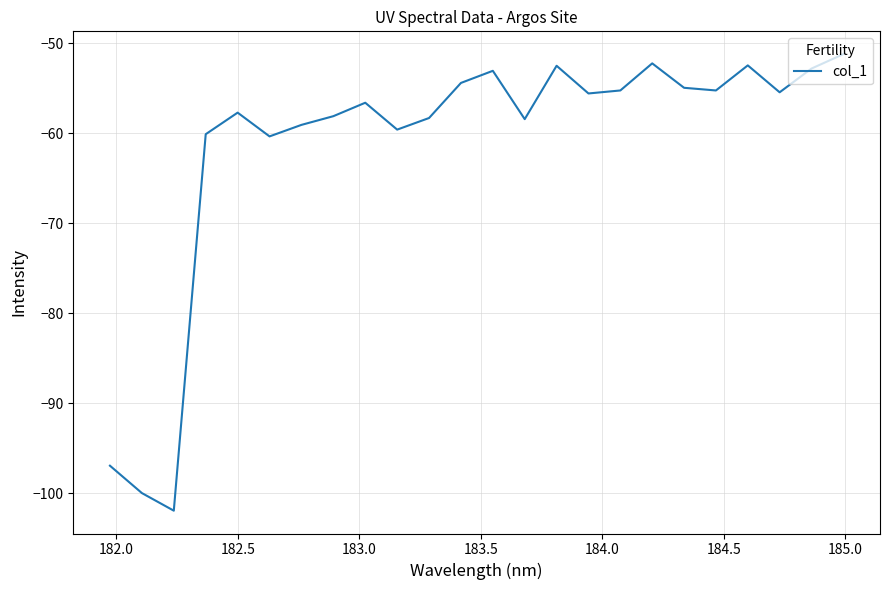

What is the maximum value shown in the chart?

-51.2